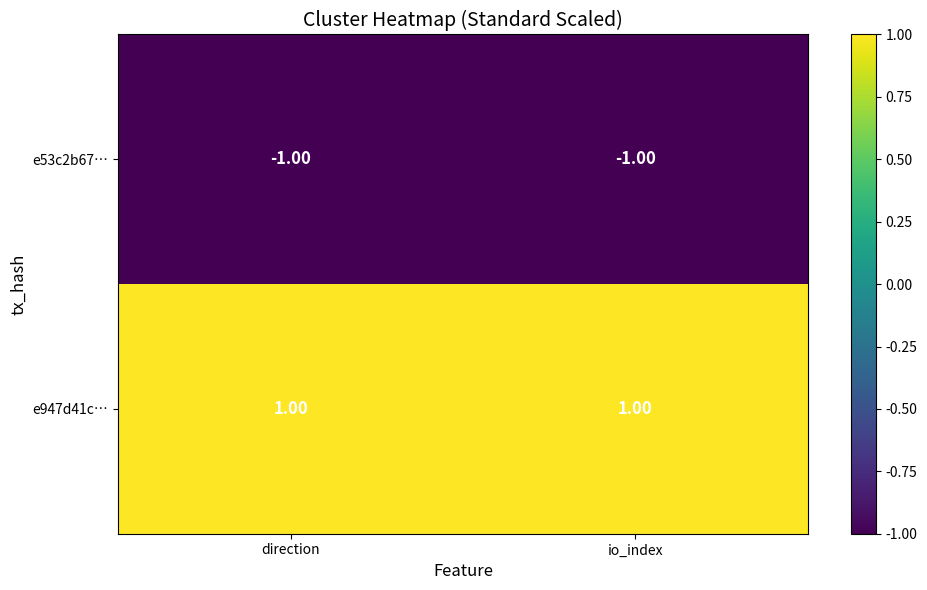

At direction, list the series in order from smallest to largest.

e53c2b67…, e947d41c…